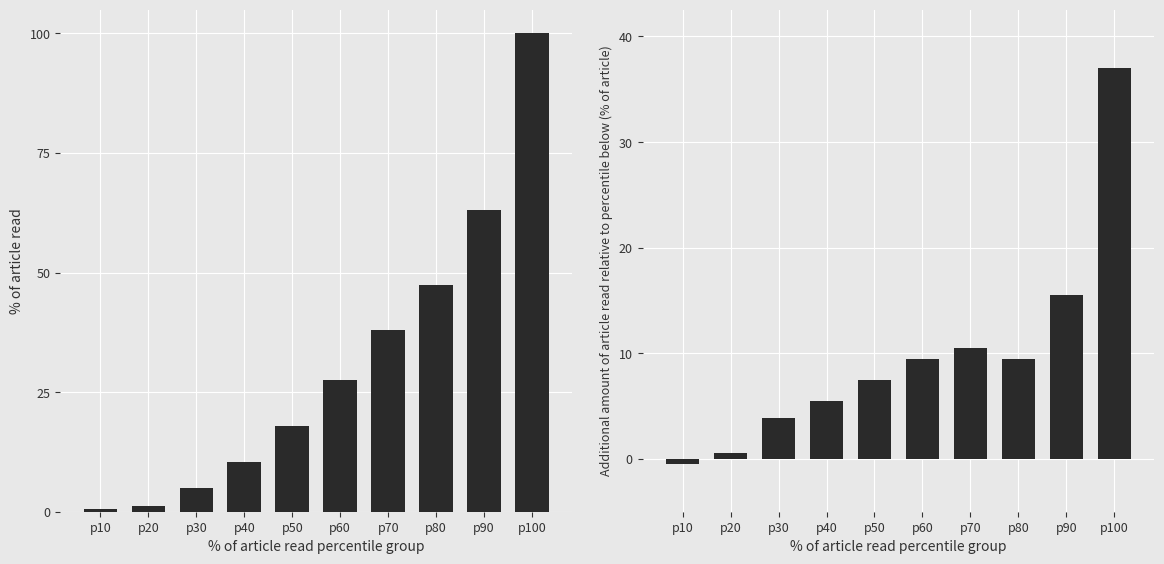

Reading right to left, what are all the values shown in this chart?

SDS_P1 cumulative: p100=100.0	p90=63.0	p80=47.5	p70=38.0	p60=27.5	p50=18.0	p40=10.5	p30=5.0	p20=1.1	p10=0.5
SDS_P1 differential: p100=37.0	p90=15.5	p80=9.5	p70=10.5	p60=9.5	p50=7.5	p40=5.5	p30=3.9	p20=0.6	p10=-0.5